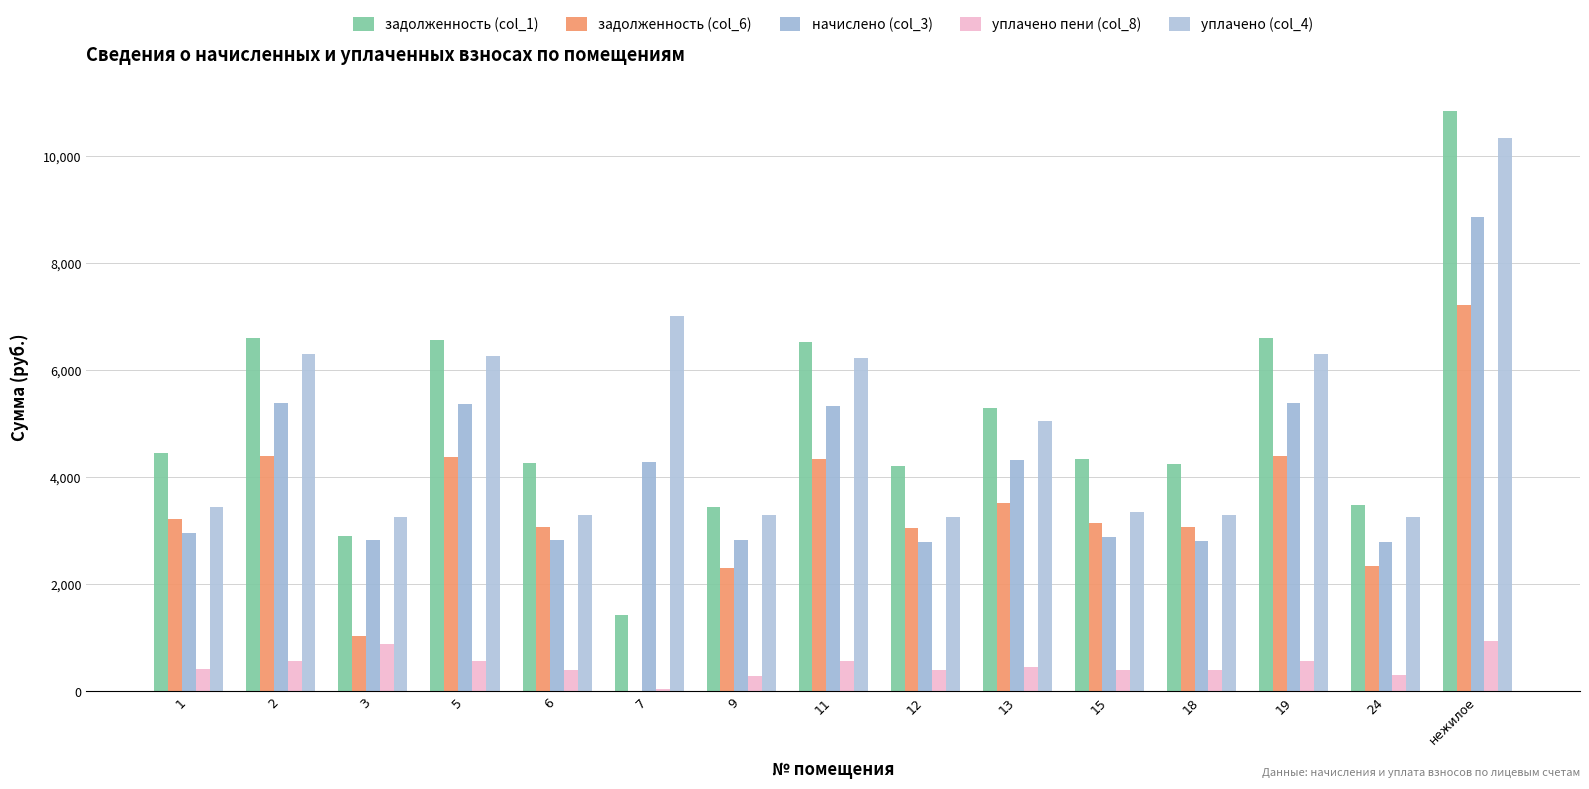

Which series has the largest range (max minus min)?

задолженность (col_1)